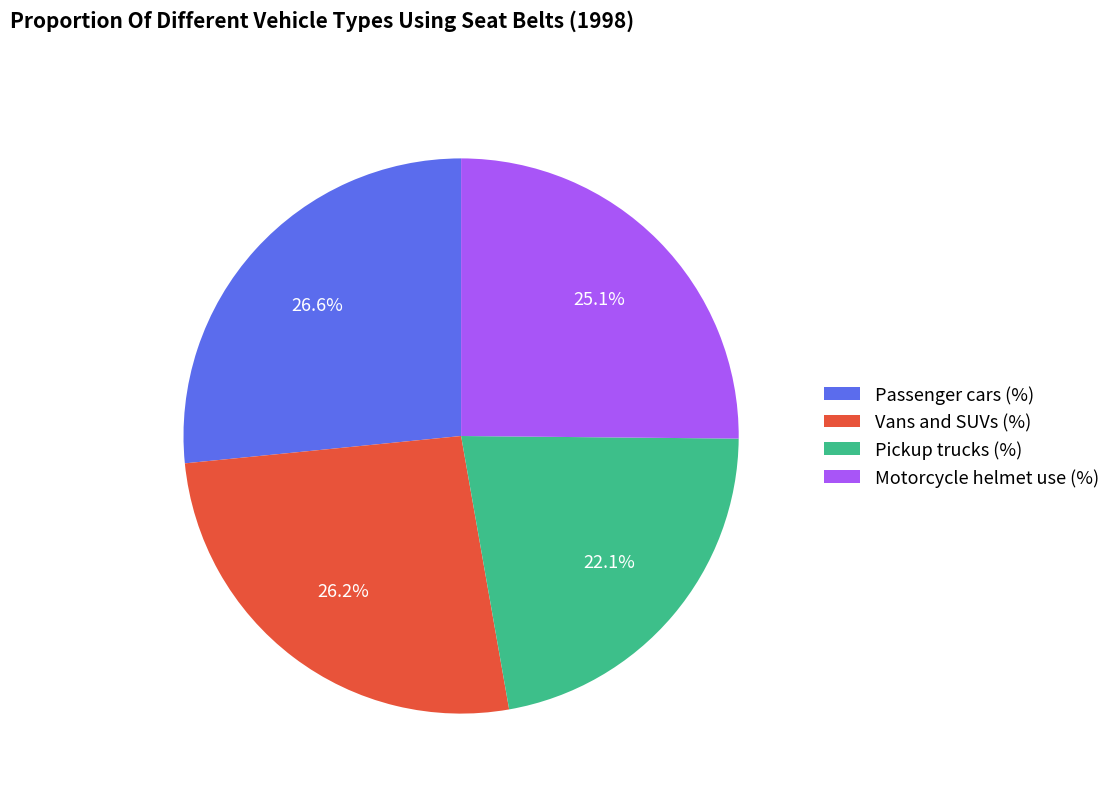

Is the sum of Passenger cars (%) and Motorcycle helmet use (%) greater than half?

Yes